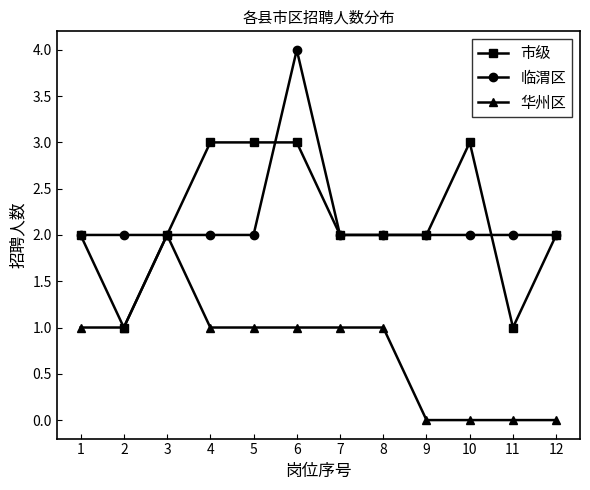

Reading left to right, extract all data points from this chart.

市级: 2	1	2	3	3	3	2	2	2	3	1	2
临渭区: 2	2	2	2	2	4	2	2	2	2	2	2
华州区: 1	1	2	1	1	1	1	1	0	0	0	0